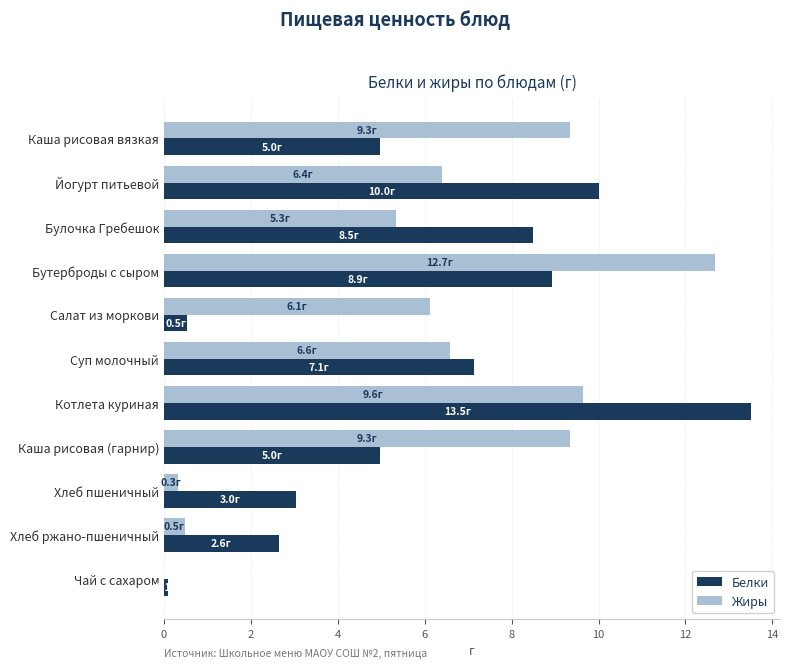

What are all the series names shown in the legend?

Белки, Жиры